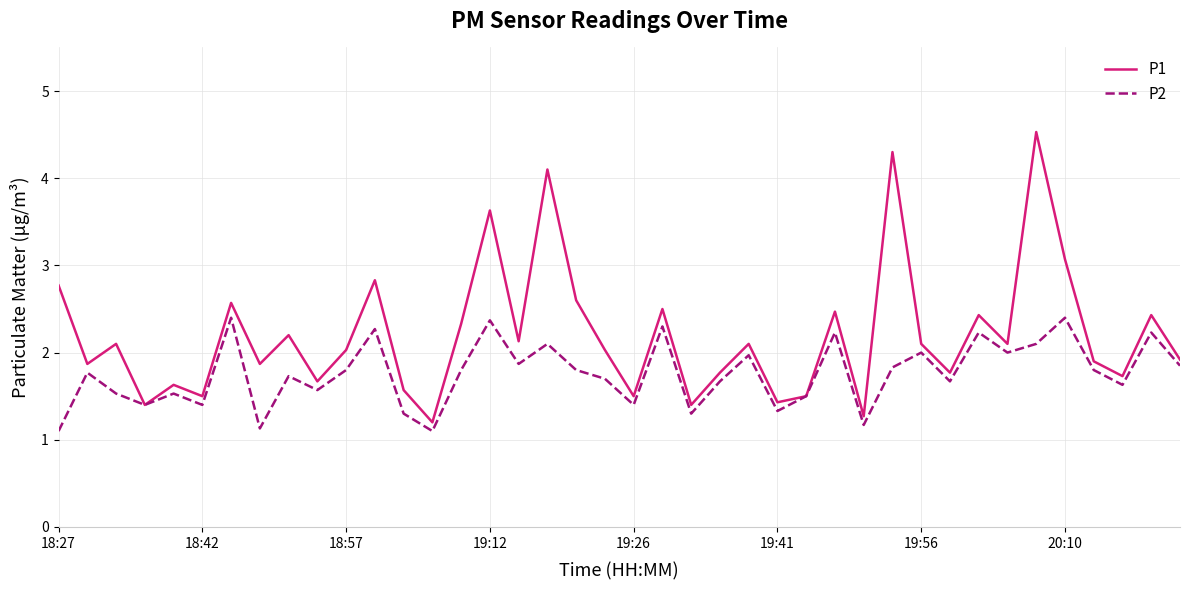

Which series has the largest total across all categories?

P1